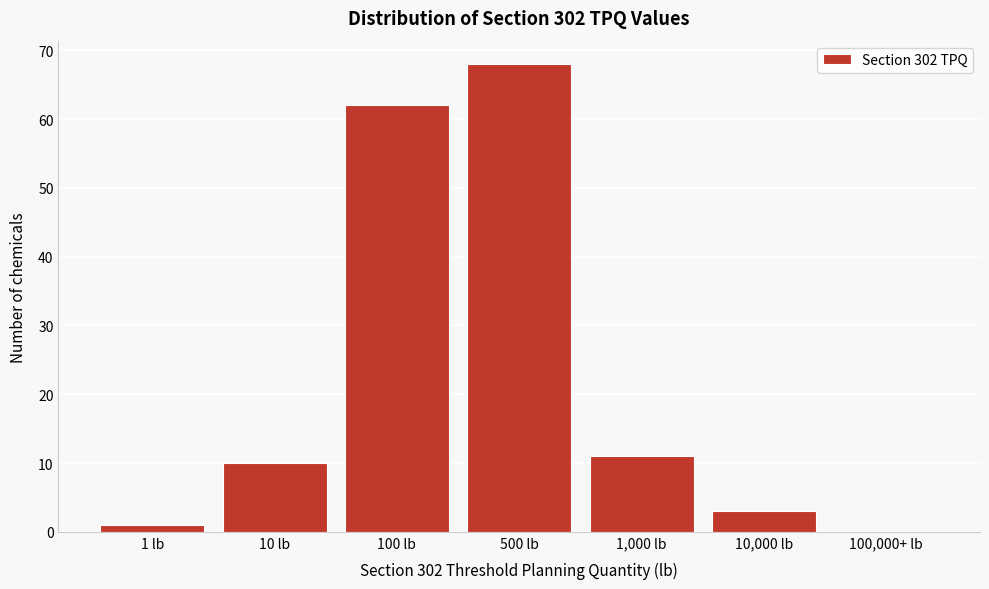

Reading left to right, transcribe all the data shown in this chart.

1 lb=1	10 lb=10	100 lb=62	500 lb=68	1,000 lb=11	10,000 lb=3	100,000+ lb=0